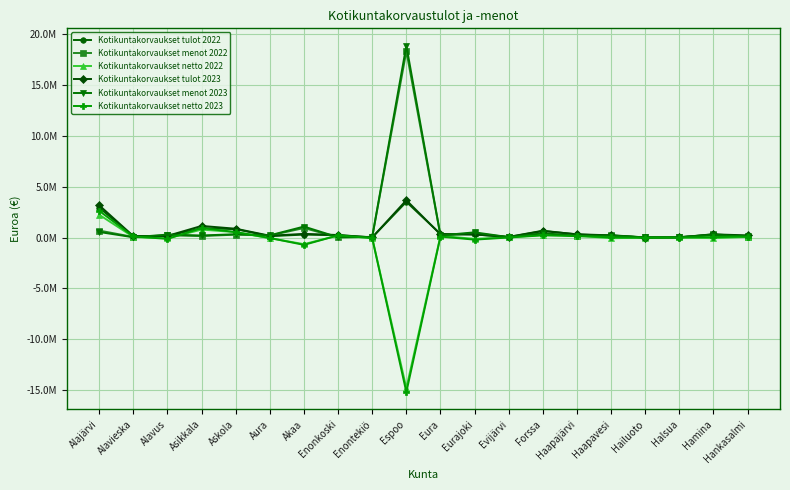

Does the chart display data point markers on the line(s)?

Yes